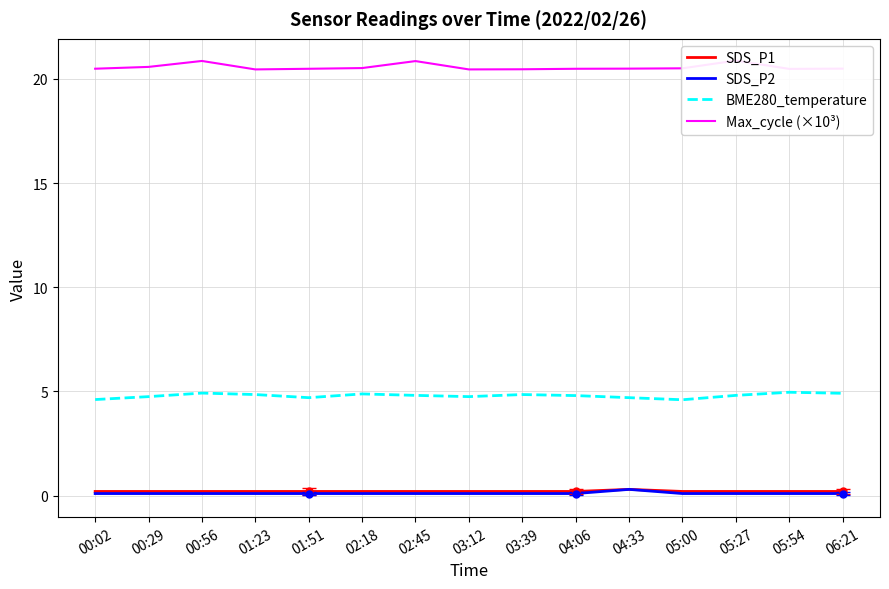

Read the SDS_P2 value at 00:56.

0.1